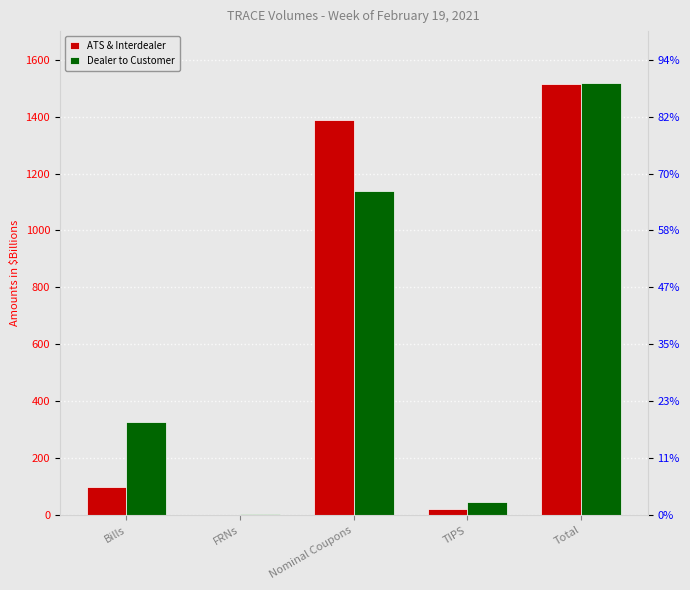

Reading right to left, transcribe all the data shown in this chart.

ATS & Interdealer: 1514.0	23.5	1389.4	0.7	100.5
Dealer to Customer: 1516.4	47.1	1137.3	5.8	326.3